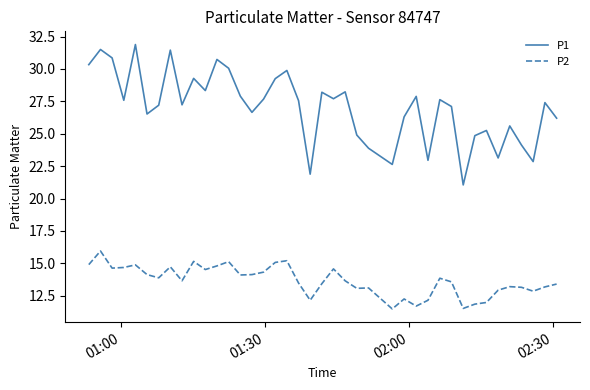

True or false: P2 and P1 cross at least once.

False